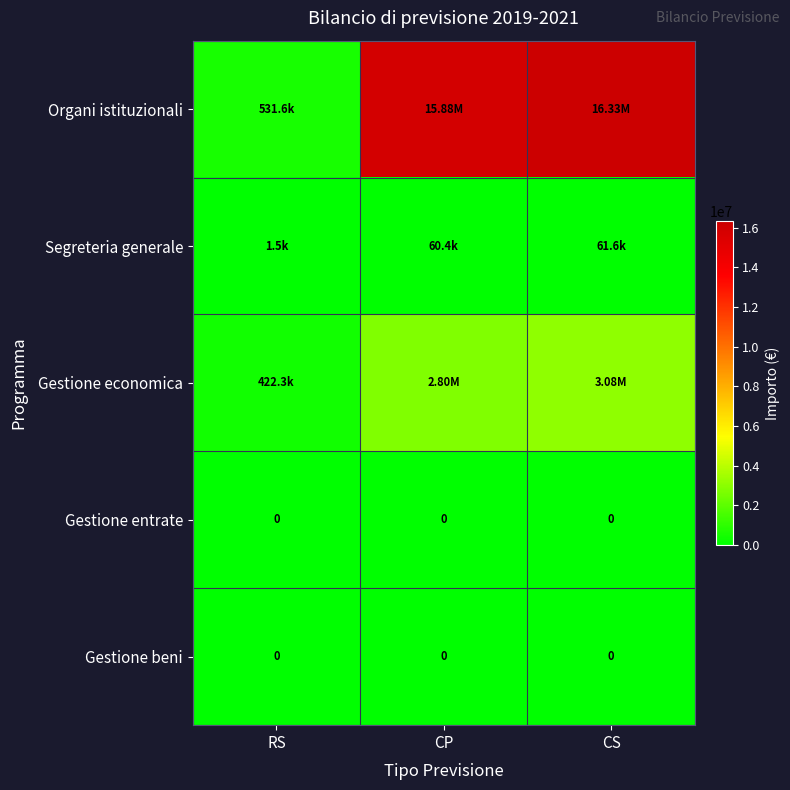

How many data points does each series have?

3